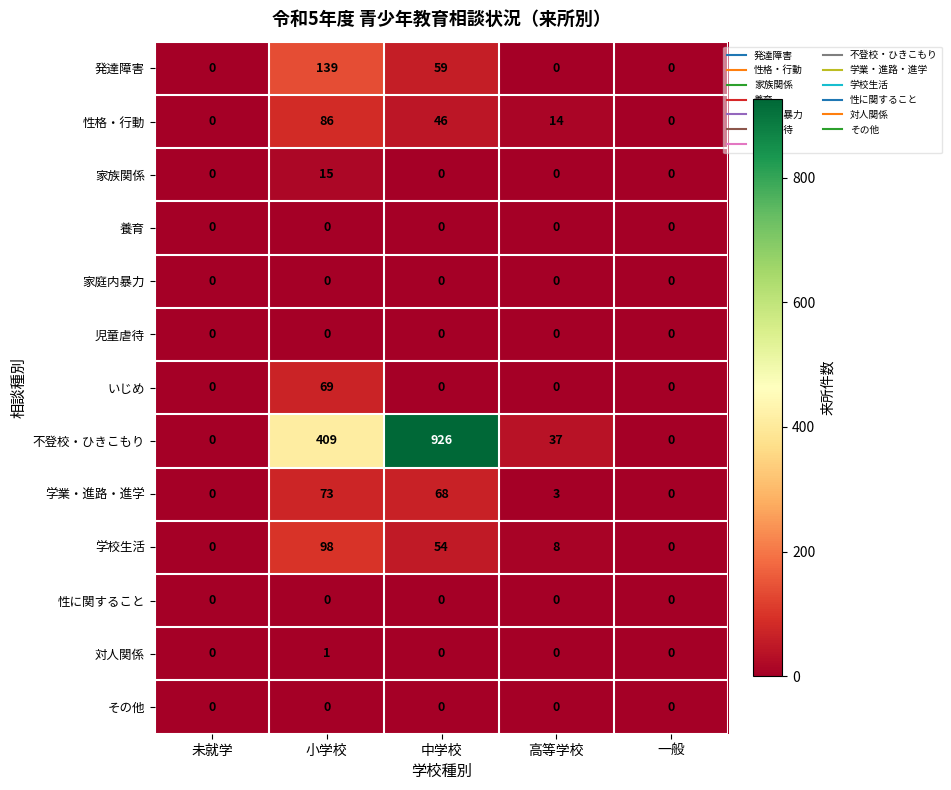

What is the maximum value shown in the chart?

926